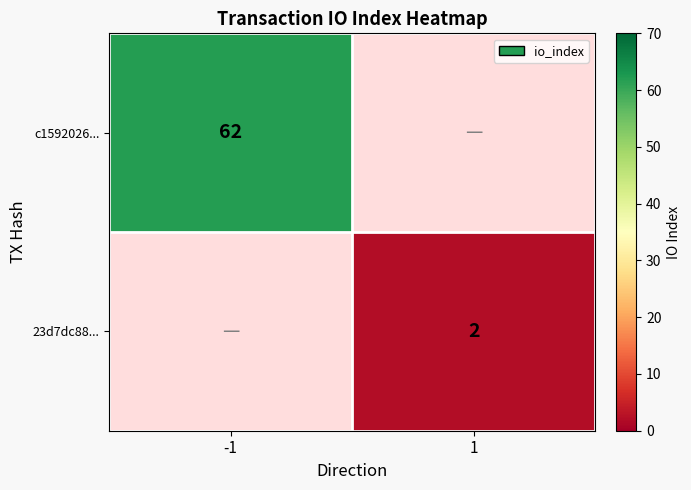

Is it true that c1592026... equals 62 at -1?

True